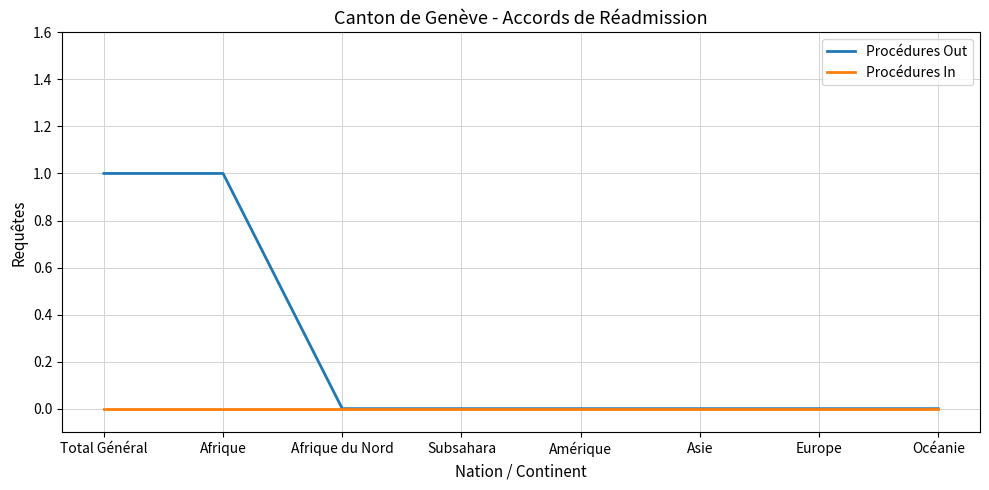

Which series has the largest range (max minus min)?

Procédures Out